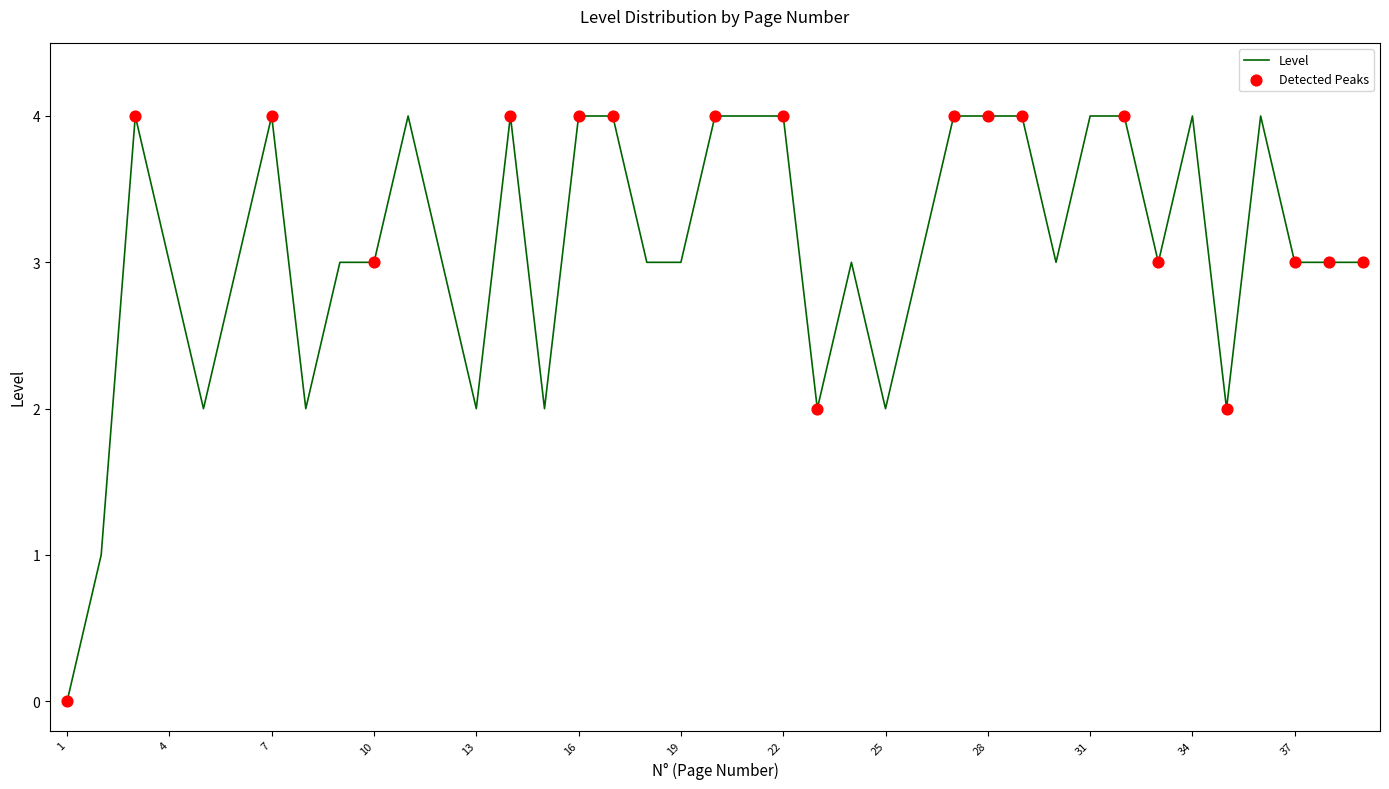

What is the greatest value displayed?

4